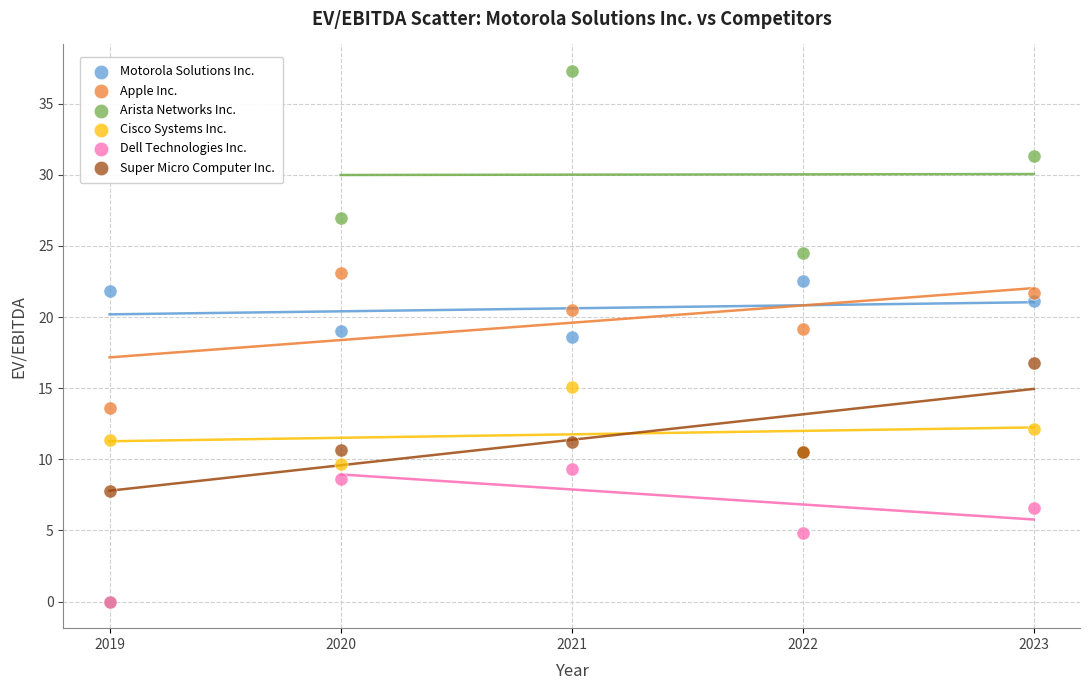

Across all series, what Y value is closest to 18?

18.6